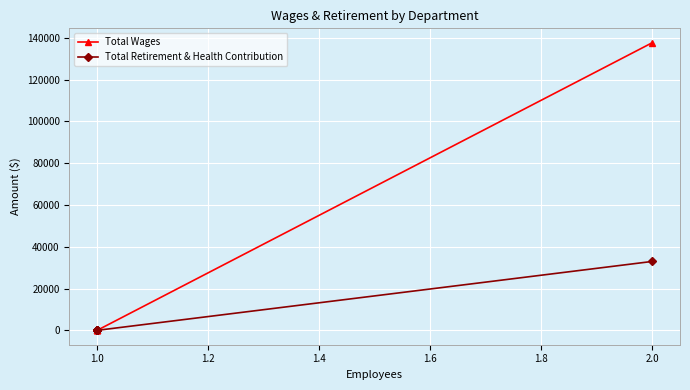

True or false: Total Wages has more than 1 points higher than both neighbors.

False